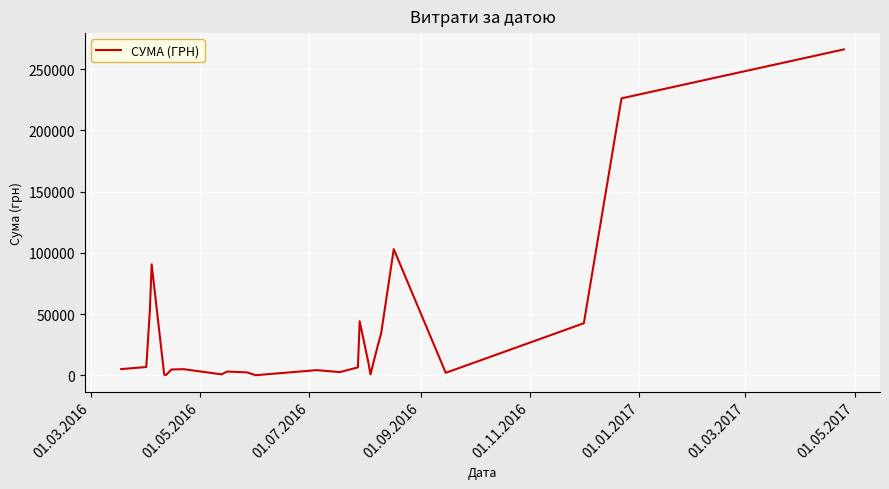

What is the maximum value shown in the chart?

266130.0